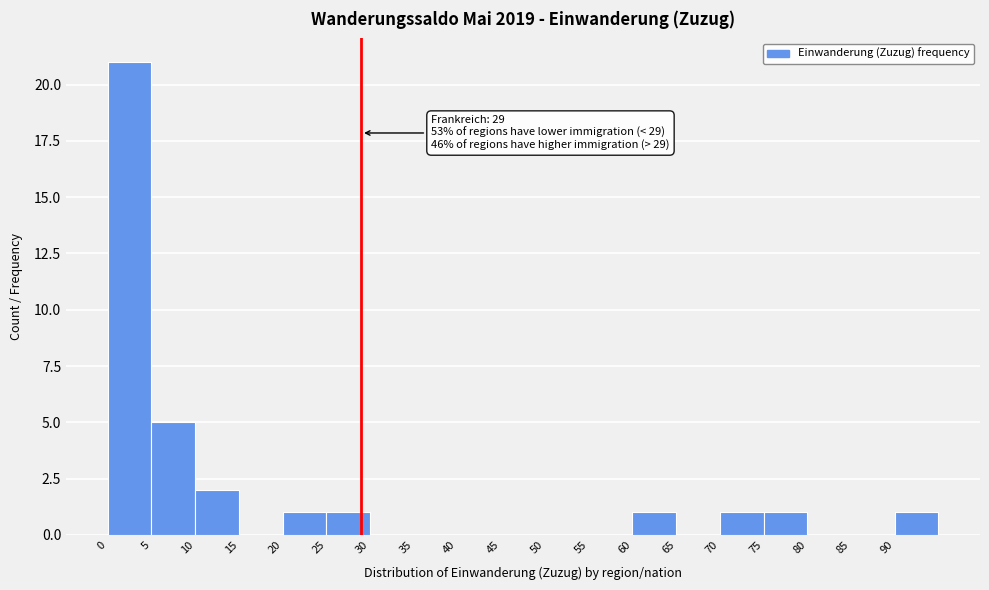

Over which range of the x-axis is the bar tallest?

0 to 5